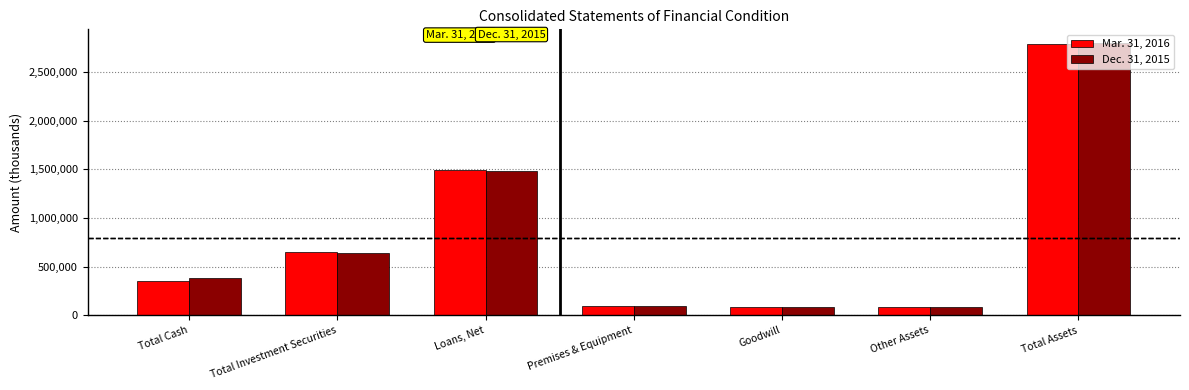

Rank the series by their maximum value, from highest to lowest.

Dec. 31, 2015, Mar. 31, 2016